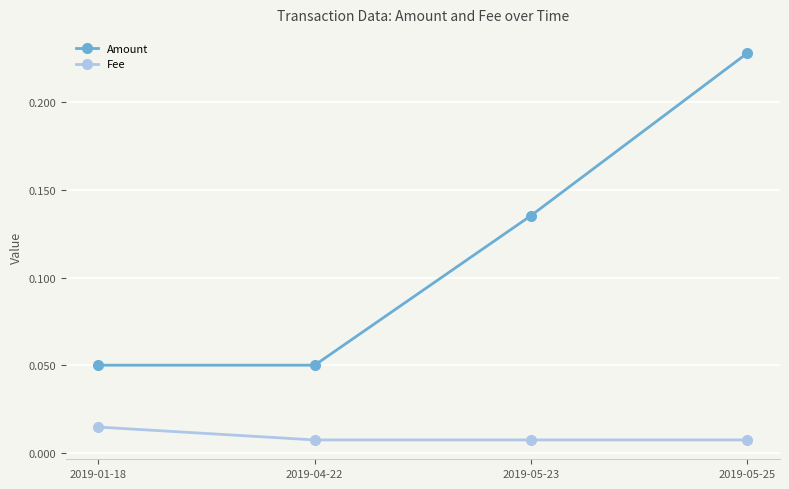

How many Amount values are between 0 and 1?

4